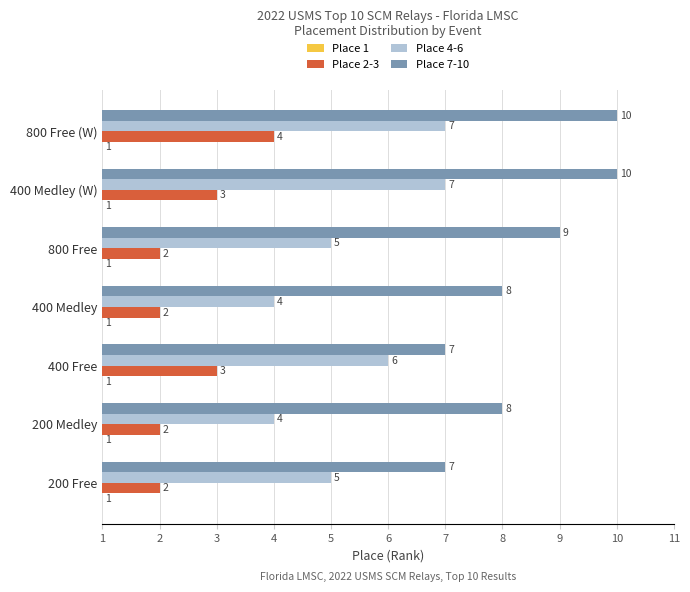

Which series changed the most between 200 Free and 800 Free?

Place 7-10